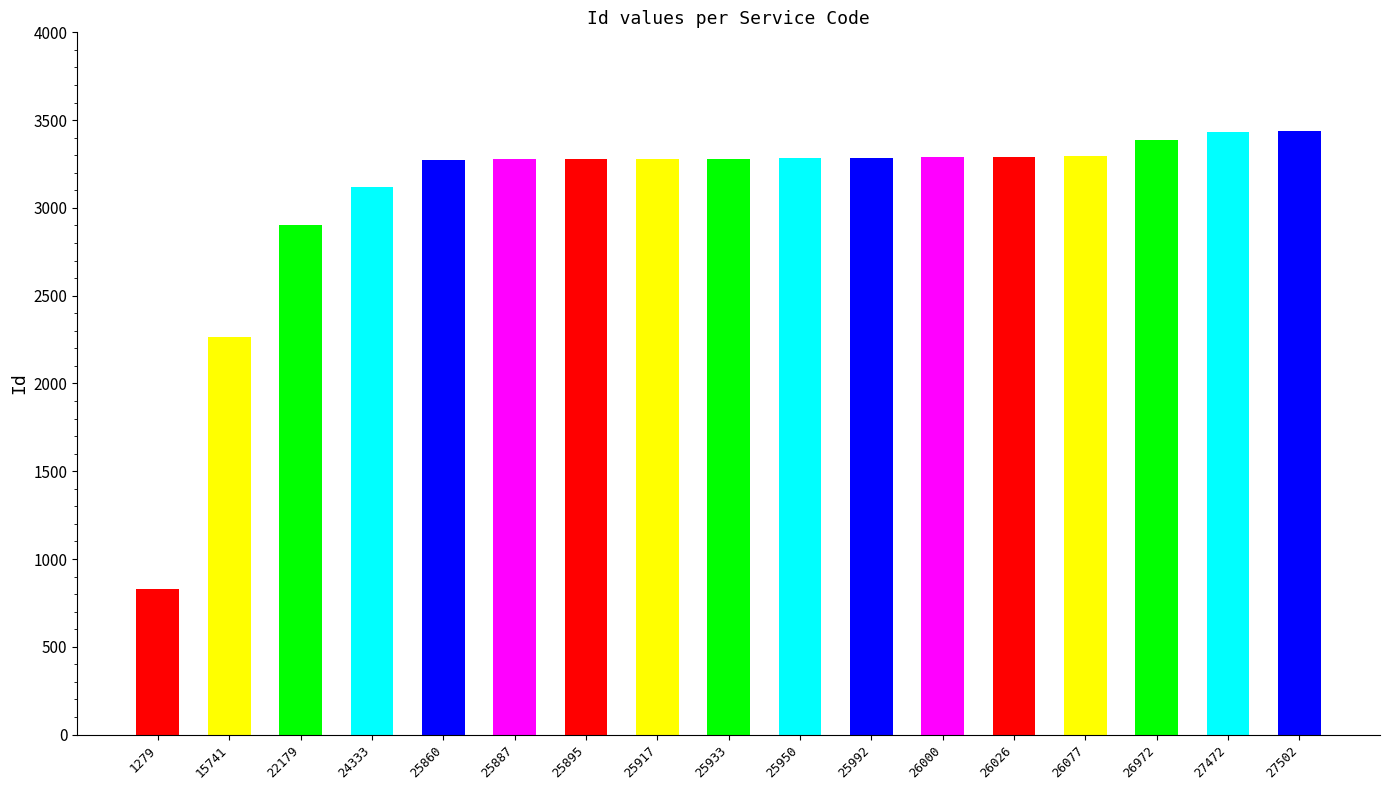

Which label corresponds to the smallest value in the chart?

1279